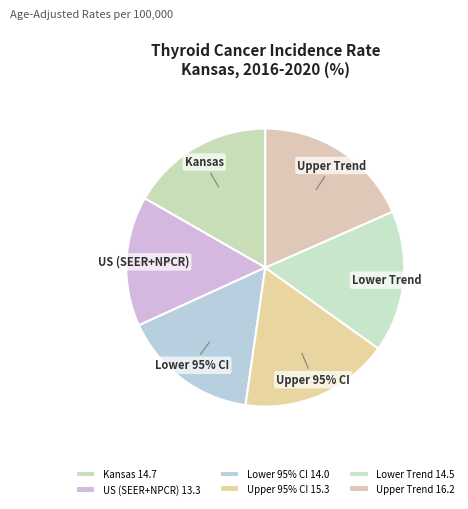

To the nearest percent, what portion does Upper 95% CI represent?

17%